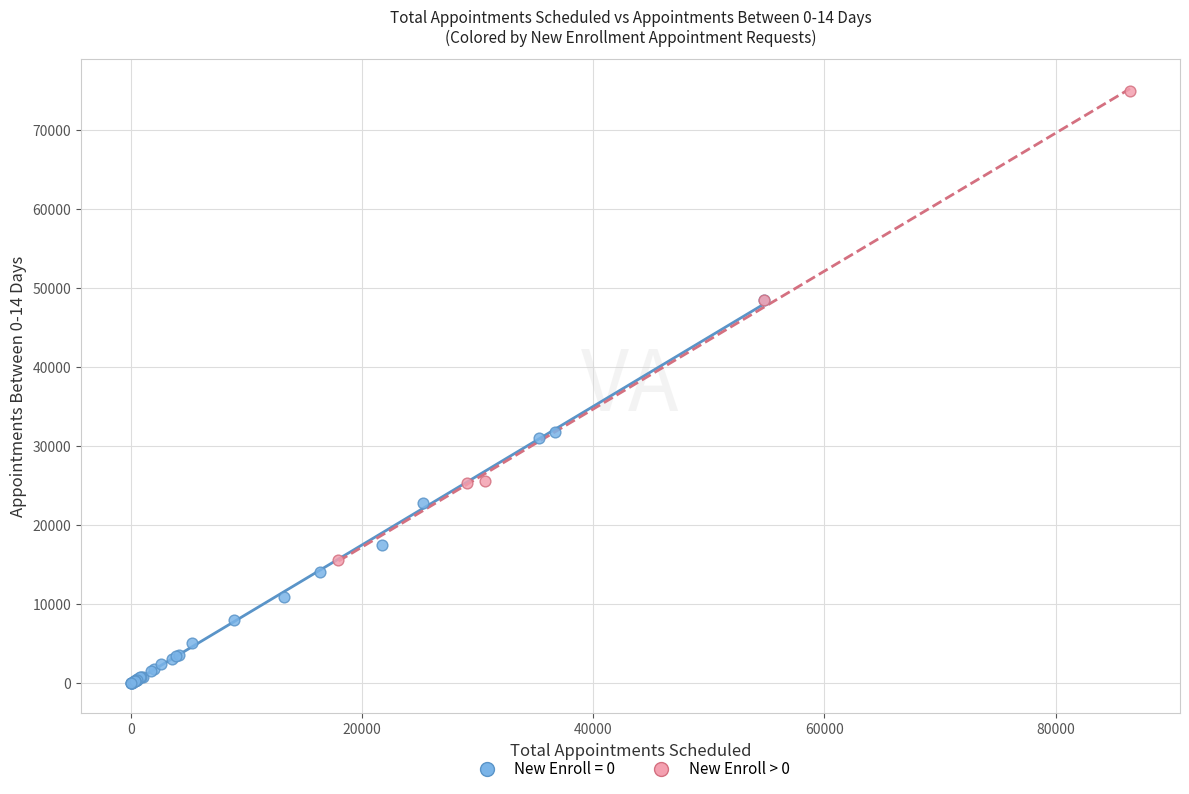

Which series contains the highest Y value?

New Enroll > 0